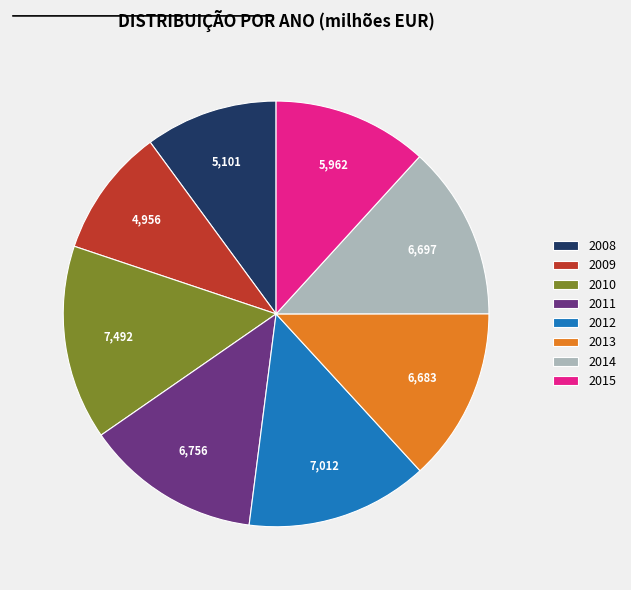

Is the sum of 2013 and 2011 greater than half?

No